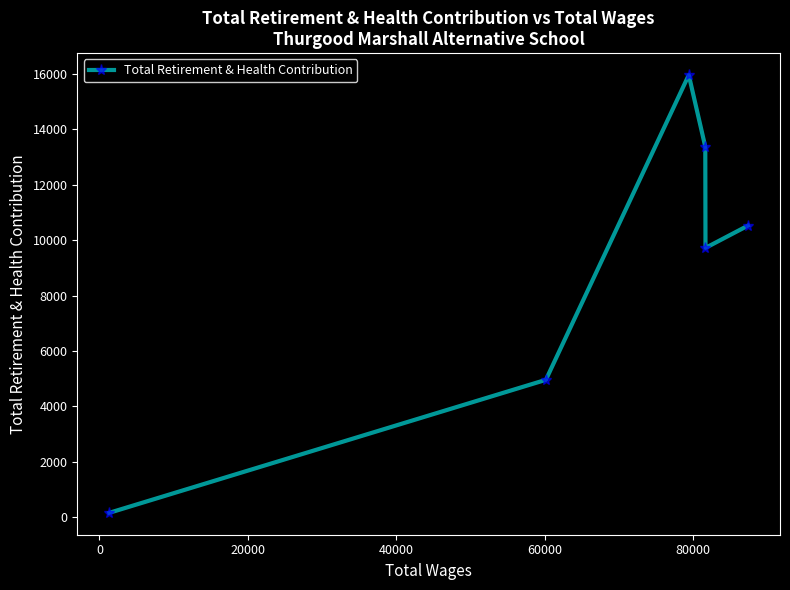

What is the sum of all values?

54693